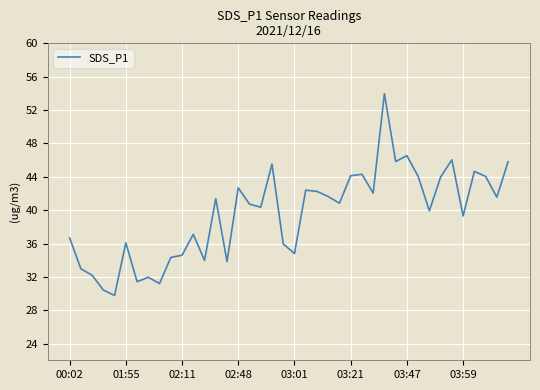

What is the difference between the maximum and minimum values?

24.2